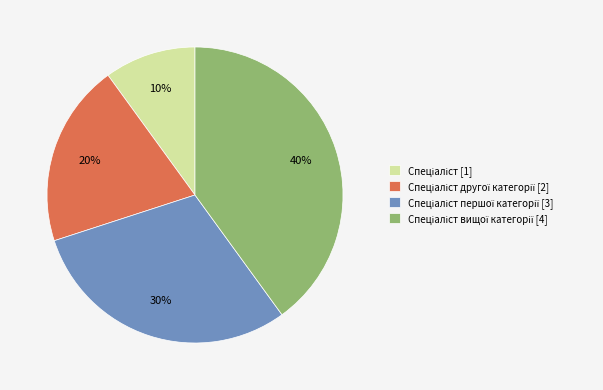

To the nearest percent, what is the difference between the largest and smallest slice percentages?

30%